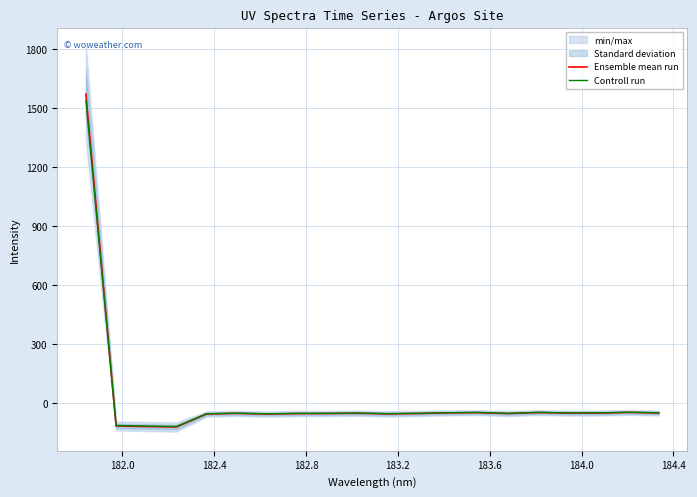

What is the lowest value of the Controll run series?

-120.1